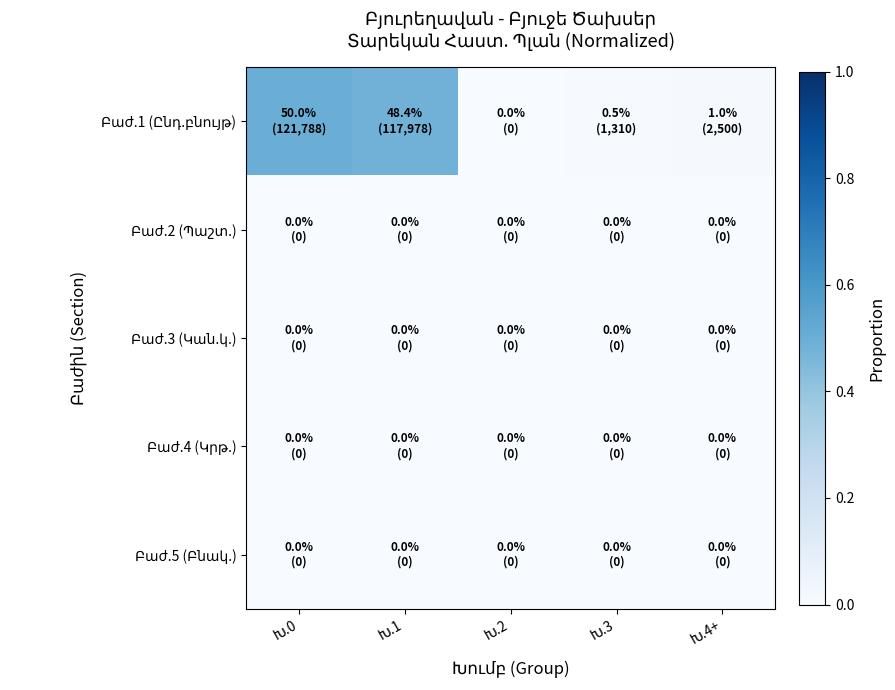

Which series has the largest total across all categories?

Բաժ.1 (Ընդ.բնույթ)